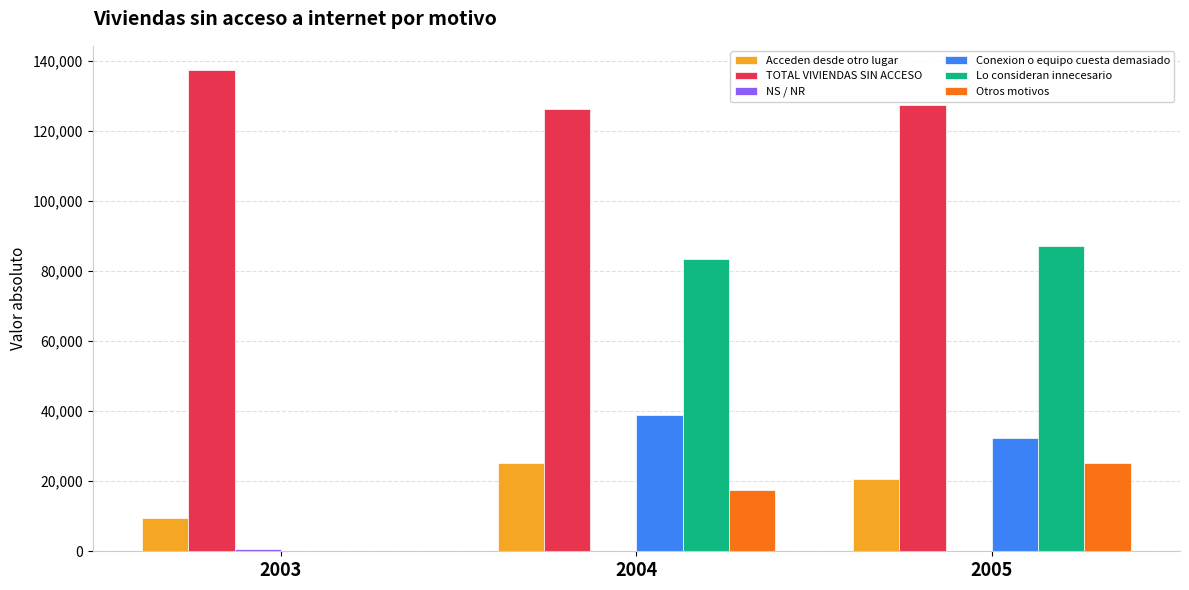

What is the greatest value displayed?

137388